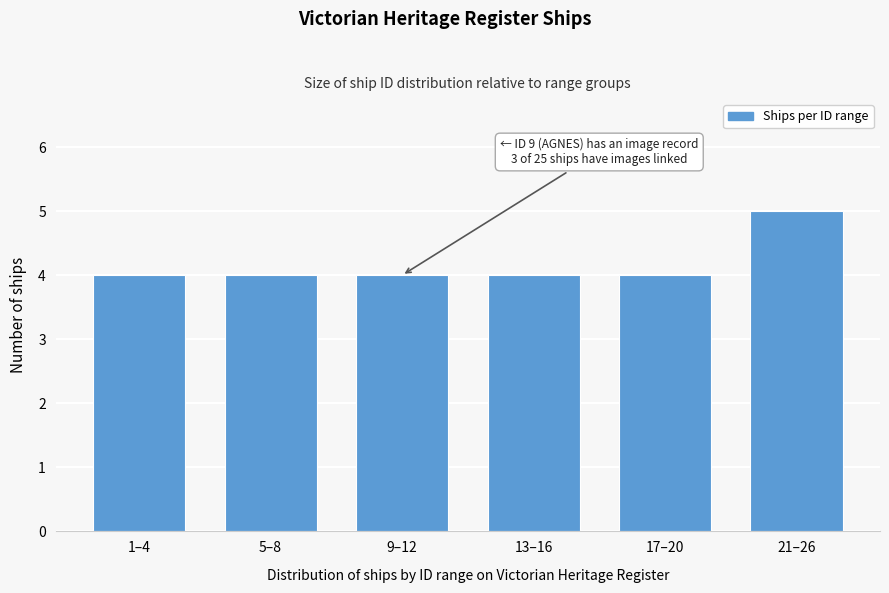

Reading left to right, what are all the values shown in this chart?

1–4=4	5–8=4	9–12=4	13–16=4	17–20=4	21–26=5